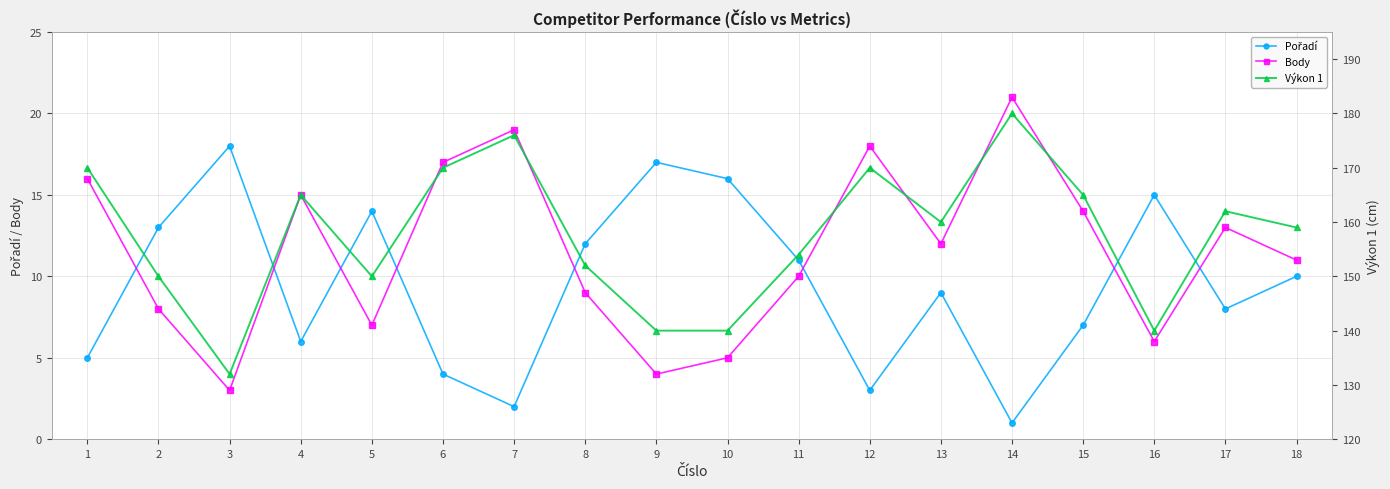

Which category has the highest value in the Výkon 1 series?

14